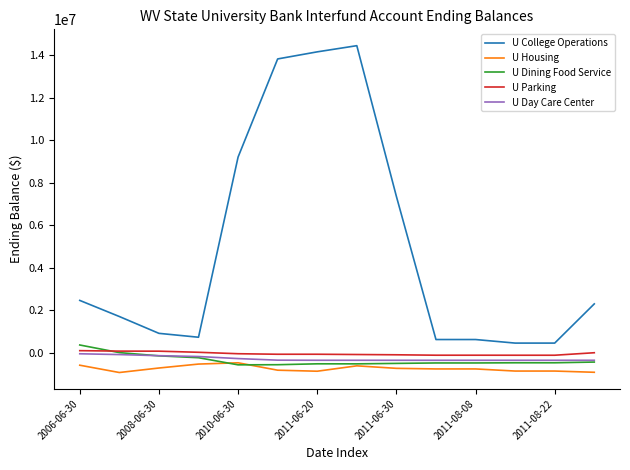

Which series has the widest spread of values?

U College Operations